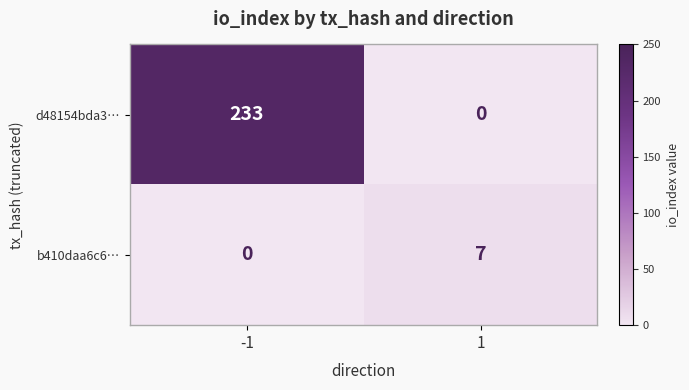

How many categories are shown in the chart?

2